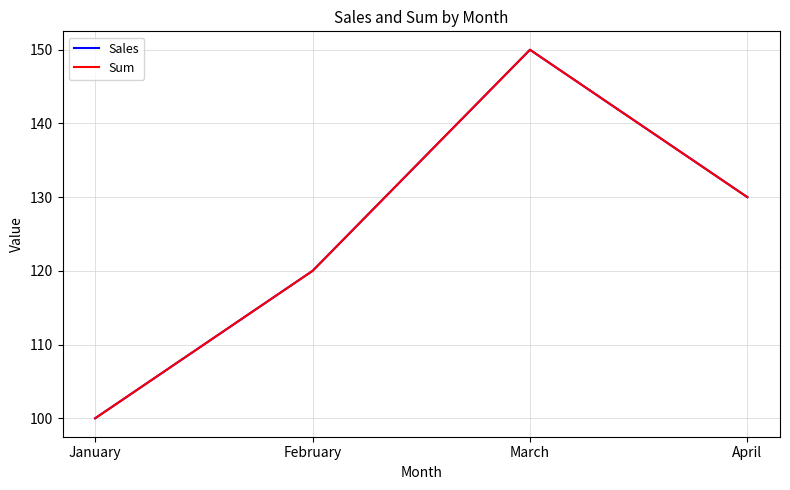

Reading left to right, what are all the values shown in this chart?

Sales: January=100	February=120	March=150	April=130
Sum: January=100	February=120	March=150	April=130